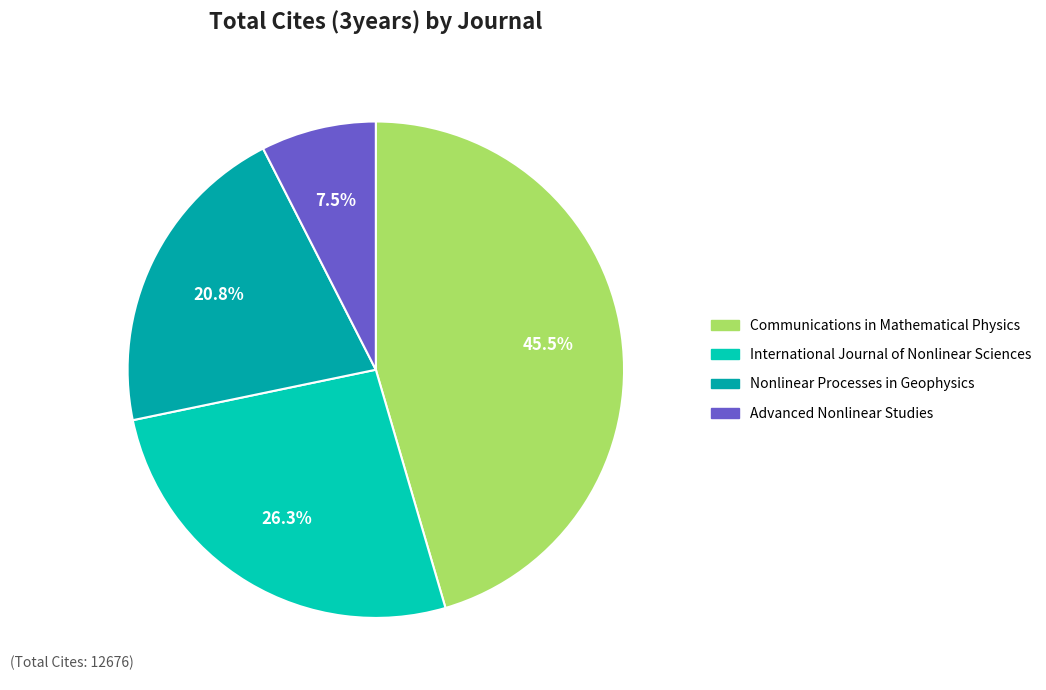

Combined, do Nonlinear Processes in Geophysics and Advanced Nonlinear Studies account for over 50%?

No